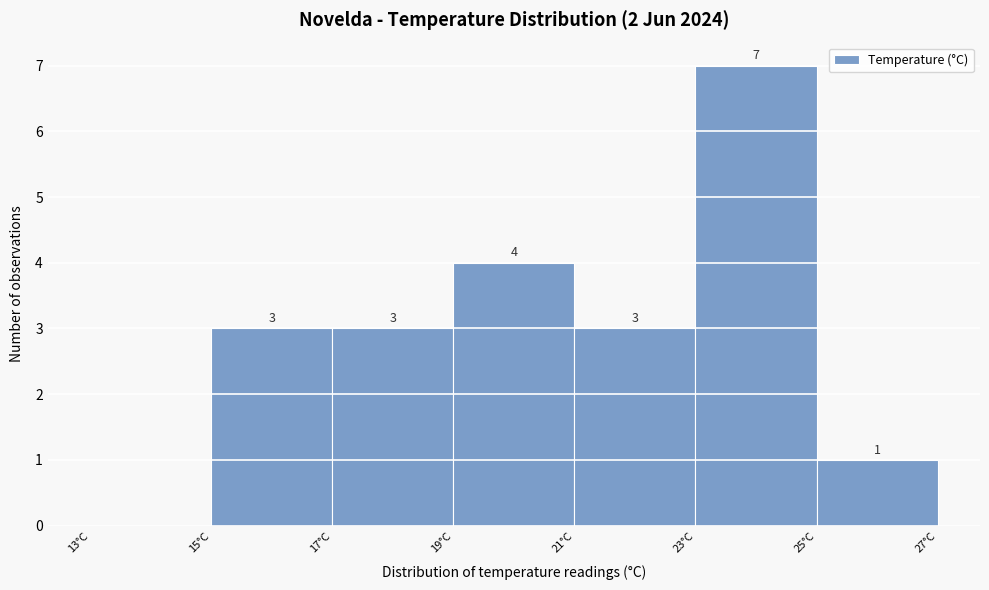

Which range on the x-axis has the tallest bar?

23 to 25